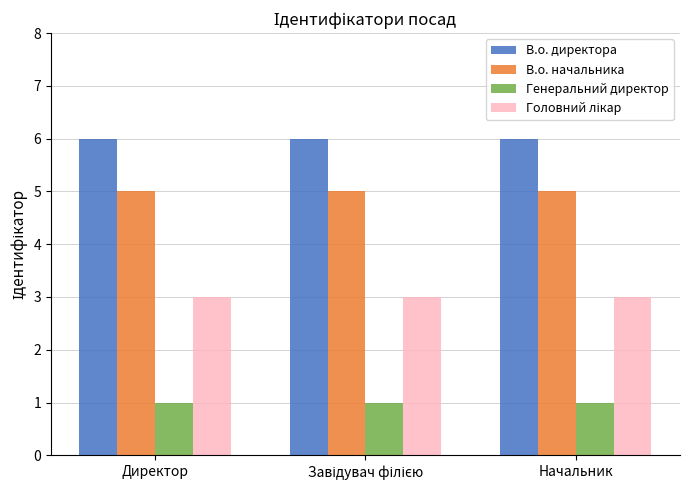

What is the spread (max minus min) of values at Директор?

5